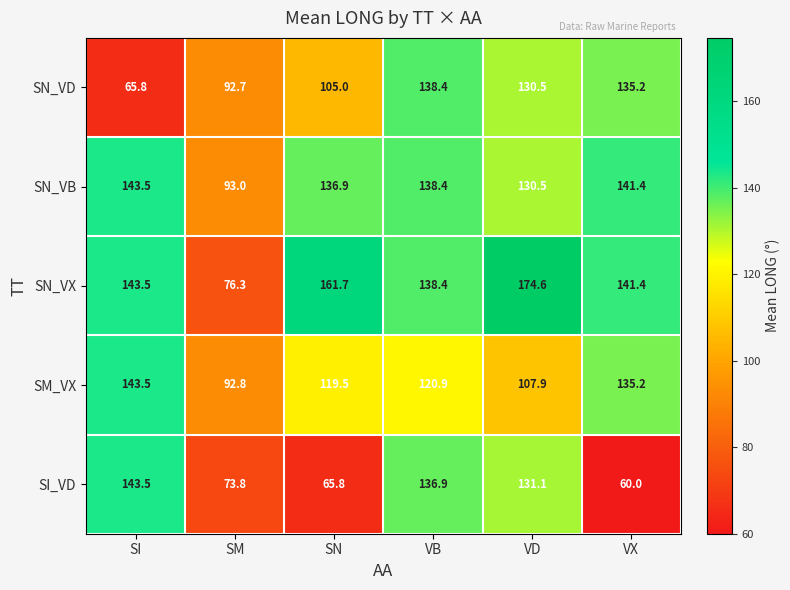

Is it true that SI_VD equals 131.1 at VD?

True